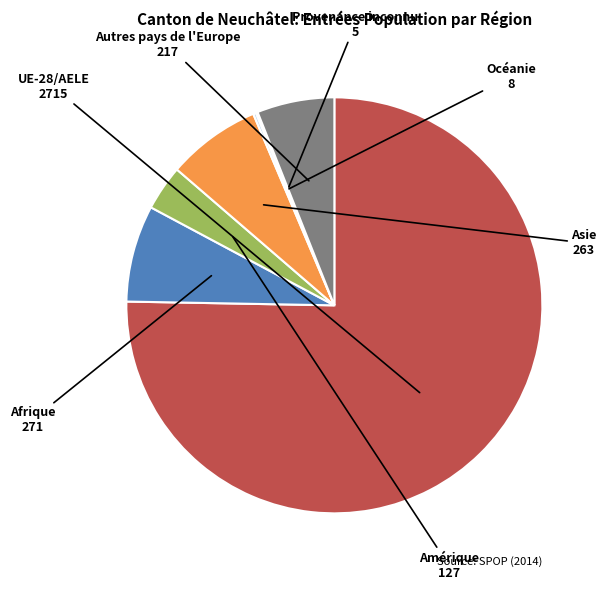

Combined, do Amérique and UE-28/AELE account for over 50%?

Yes